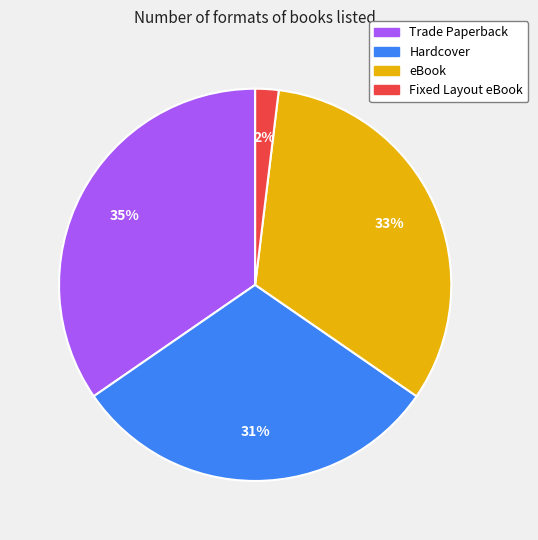

Is it true that Trade Paperback is 20% of the pie?

False